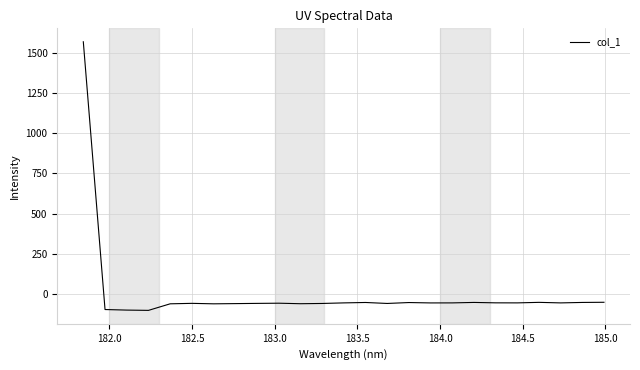

What is the maximum value shown in the chart?

1569.1